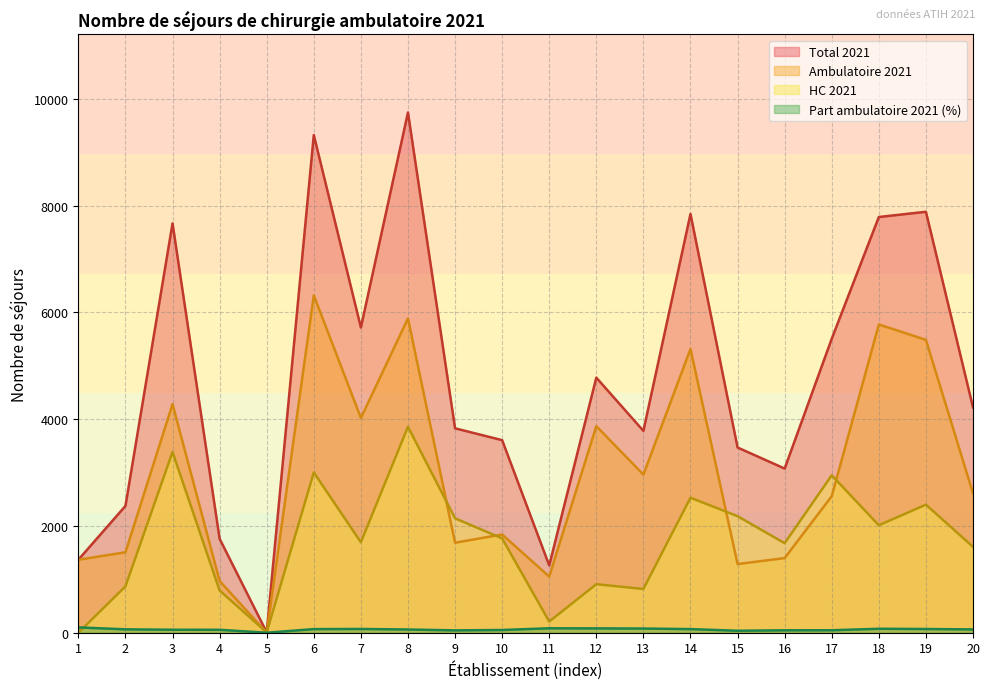

What are all the series names shown in the legend?

Total 2021, Ambulatoire 2021, HC 2021, Part ambulatoire 2021 (%)